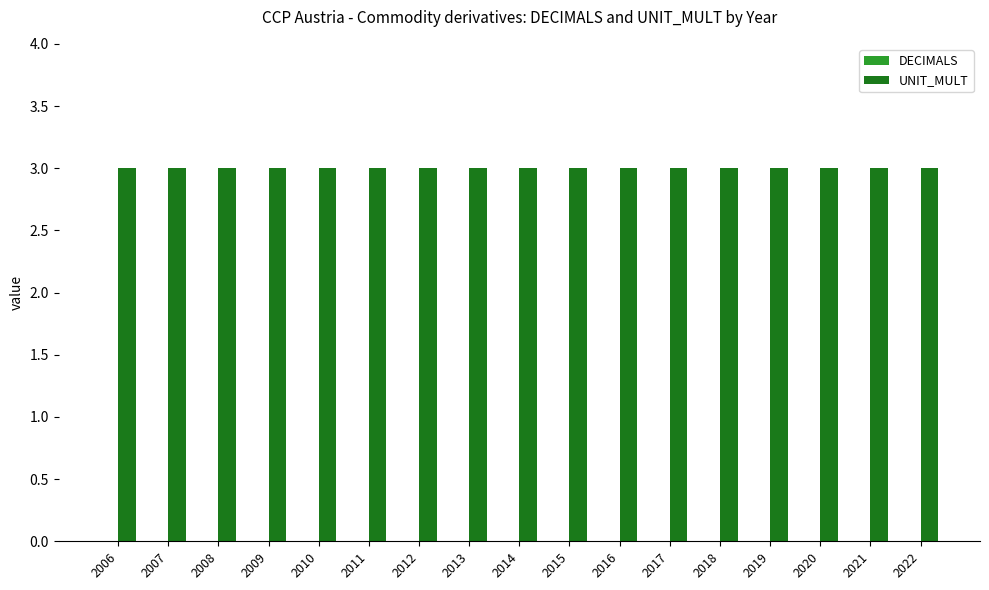

Between 2006 and 2021, which series saw the biggest shift?

DECIMALS